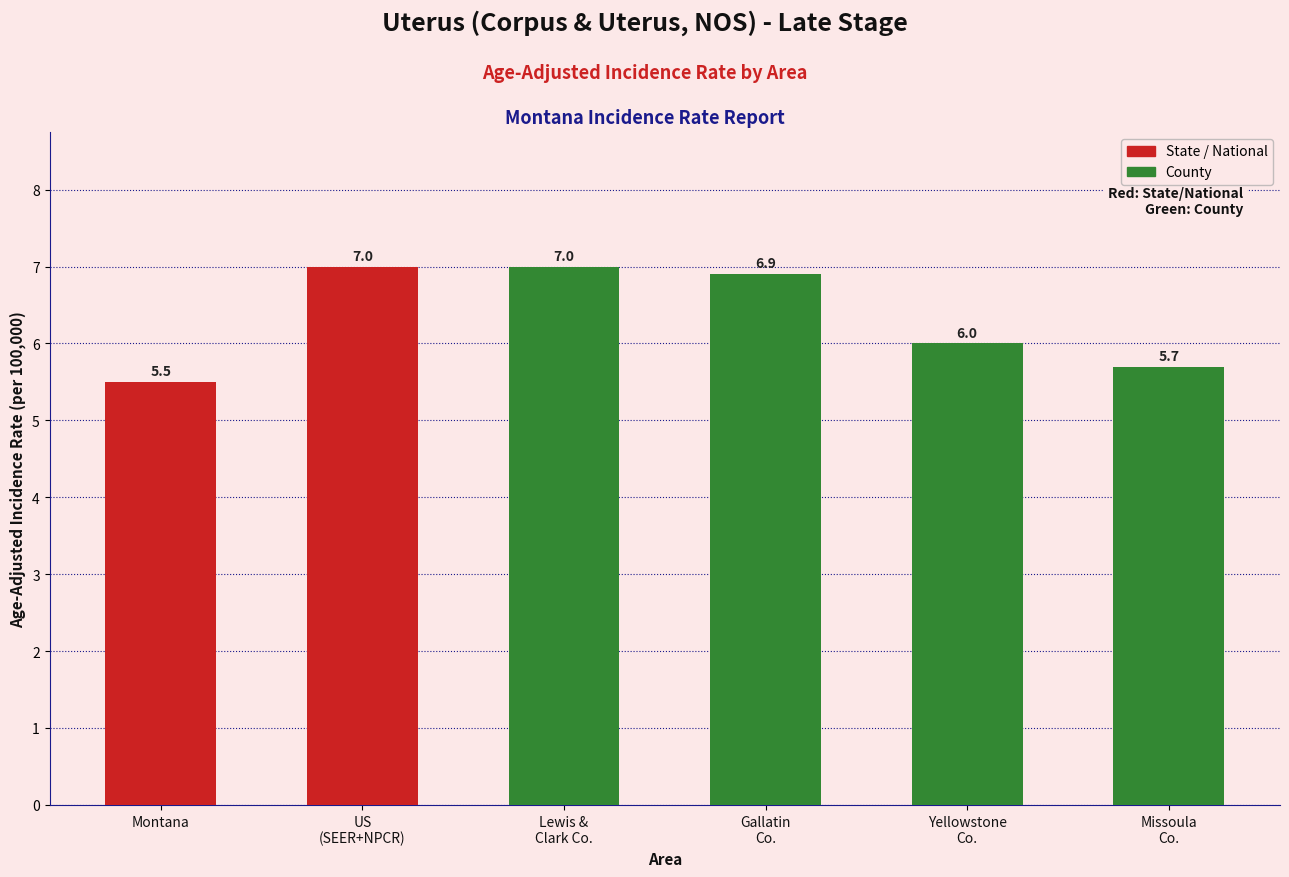

What value does the data have at Montana?

5.5